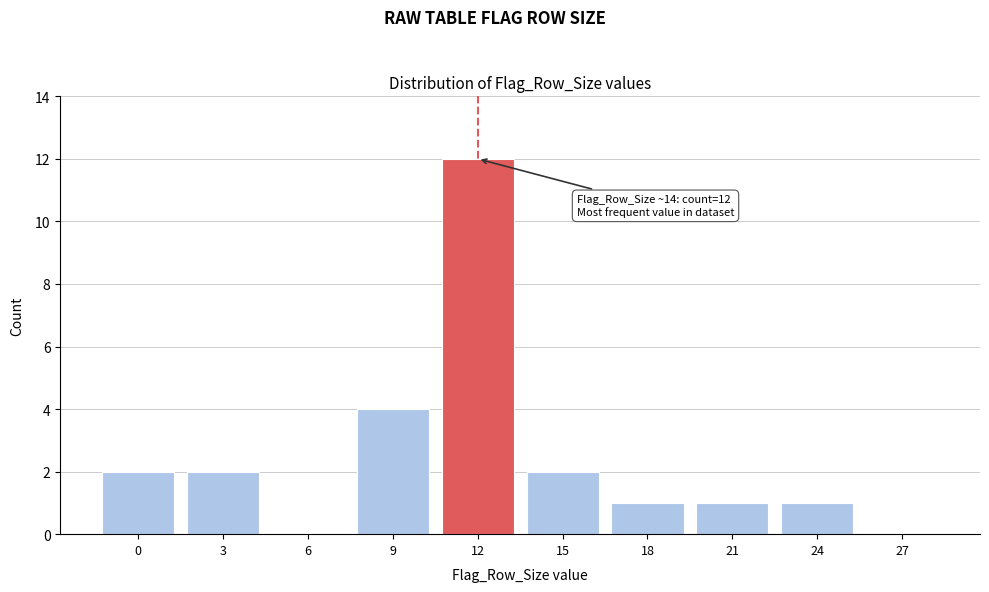

Reading left to right, what are all the values shown in this chart?

0=2	3=2	6=0	9=4	12=12	15=2	18=1	21=1	24=1	27=0